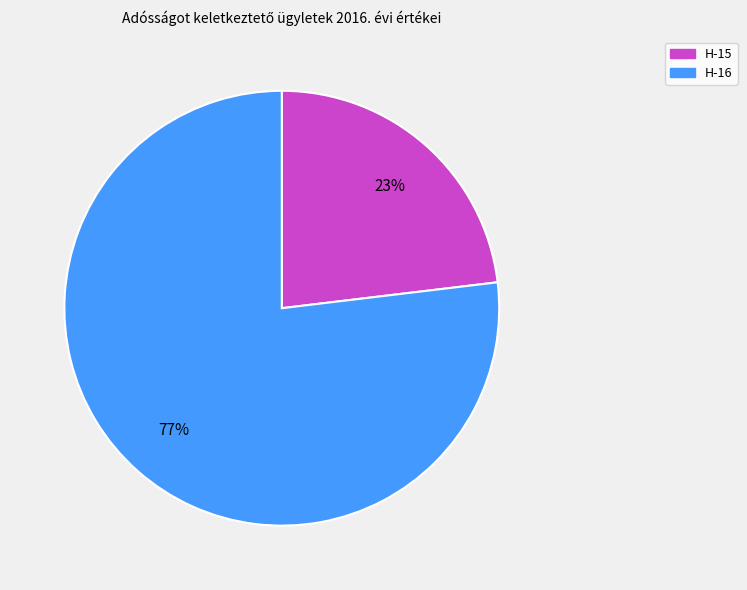

How many segments does this pie chart have?

2